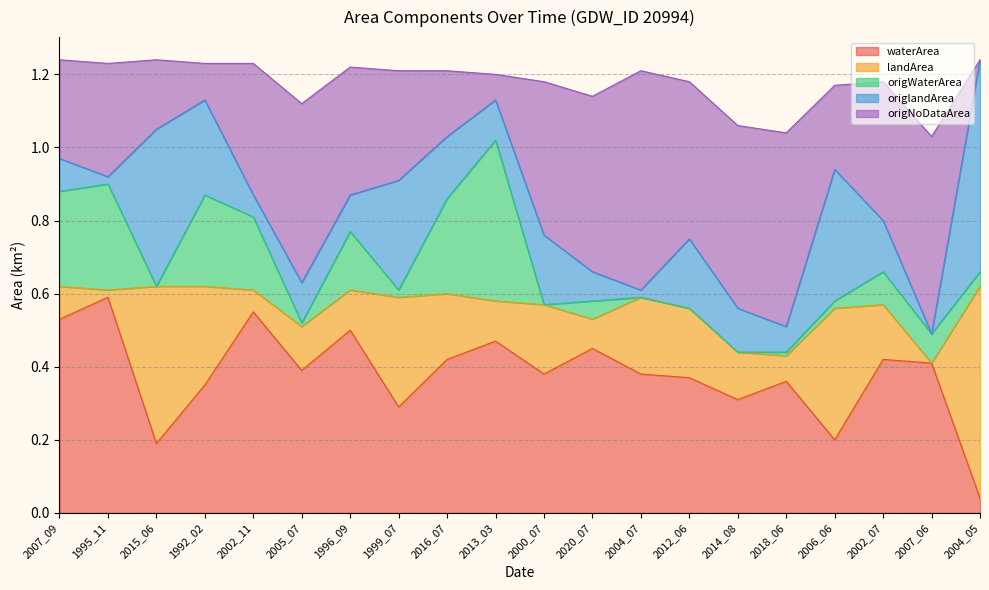

What position from the left is 1996_09?

7